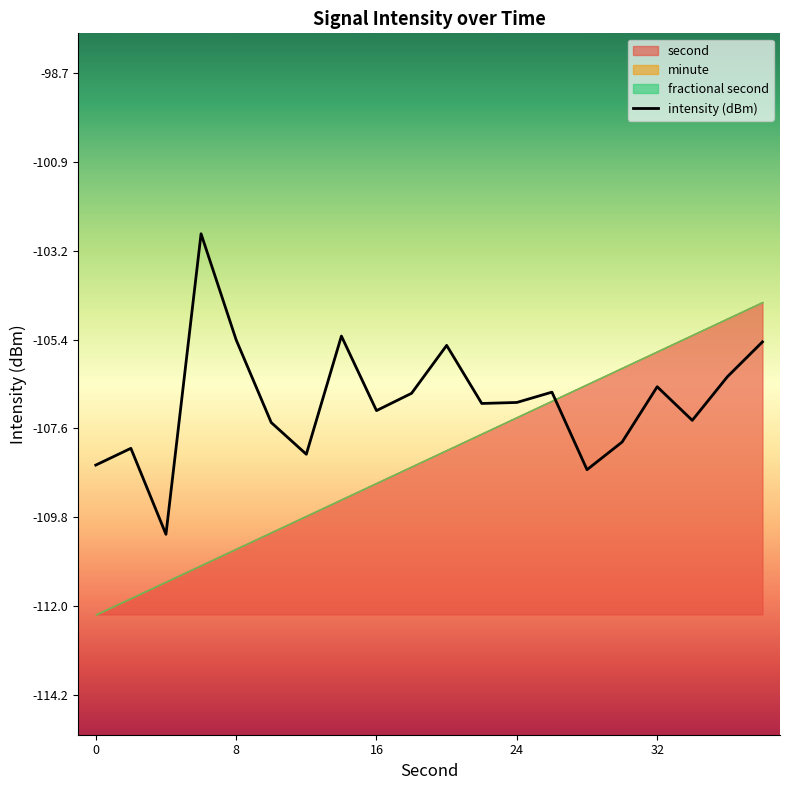

What is the sum of all values?

-2138.1